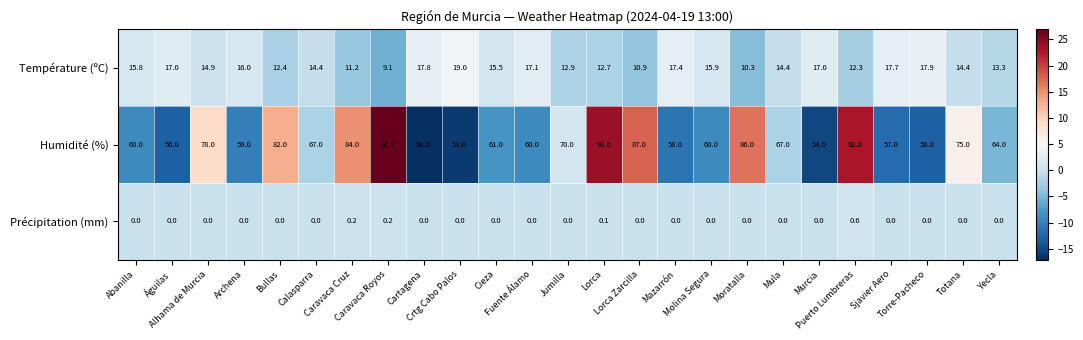

How many data points does each series have?

25